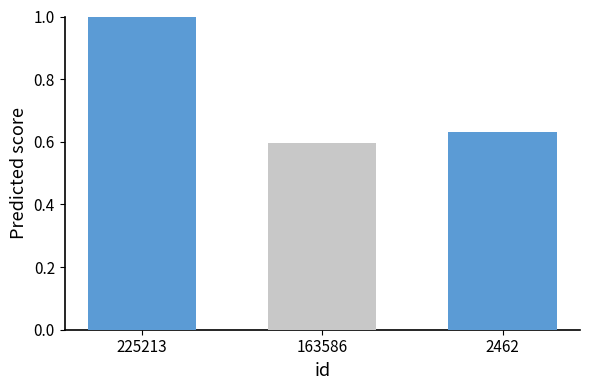

Between 225213 and 2462, which is larger?

225213